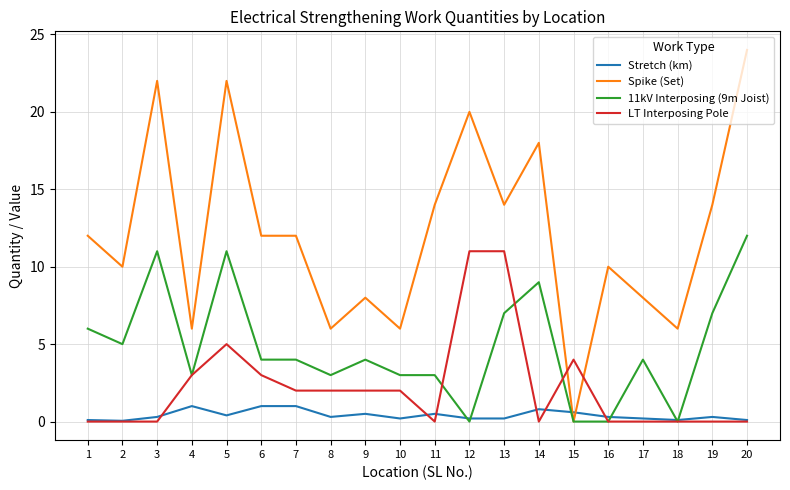

Which series has the largest range (max minus min)?

Spike (Set)